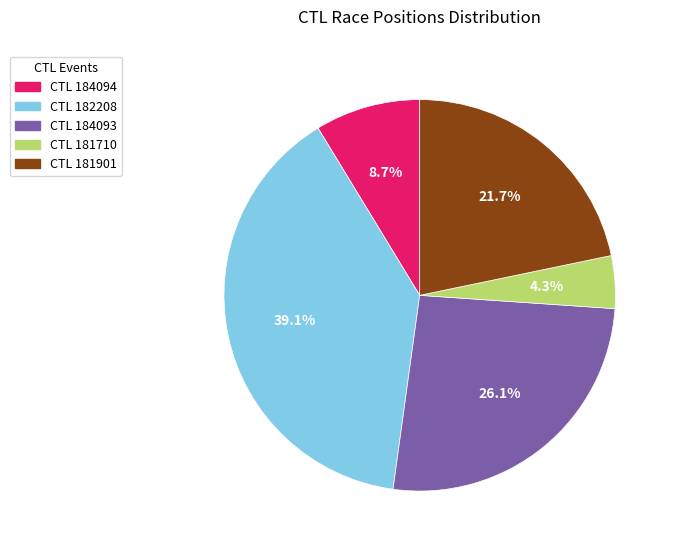

Does CTL 184093 represent more than half of the total?

No